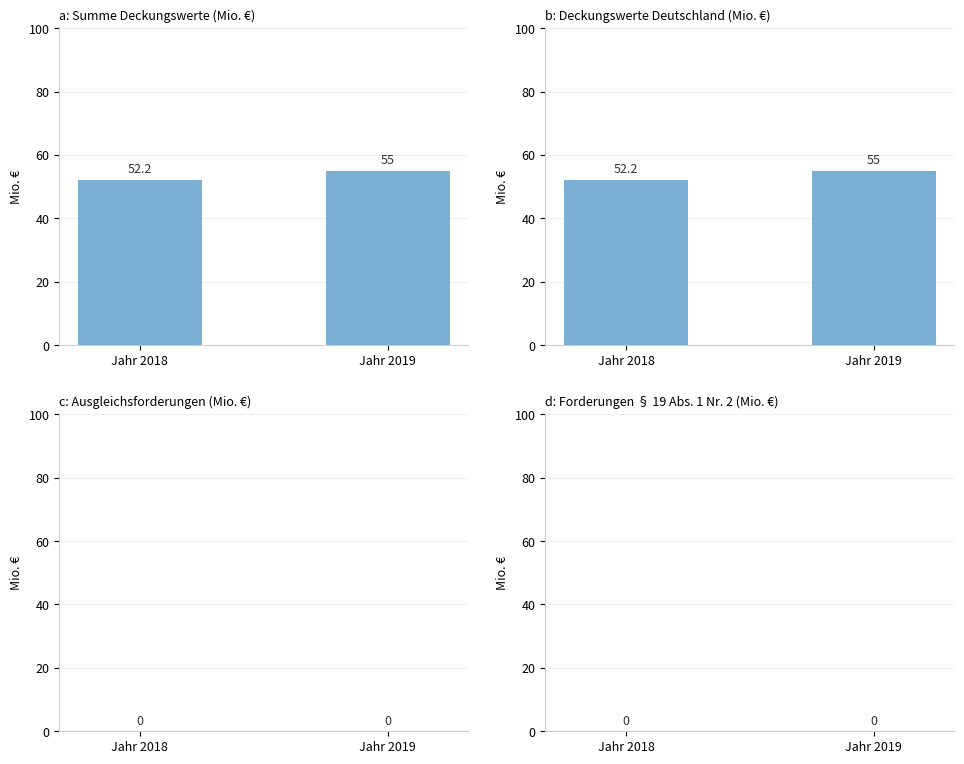

What are all the series names shown in the legend?

a: Summe Deckungswerte (Mio. €), b: Deckungswerte Deutschland (Mio. €), c: Ausgleichsforderungen (Mio. €), d: Forderungen § 19 Abs. 1 Nr. 2 (Mio. €)